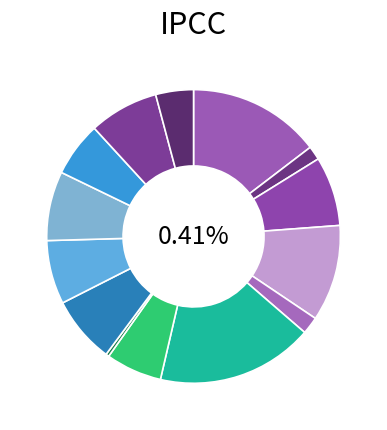

What is the change in value from Омлет с сыром to Помидор в нарезке?

-309.4